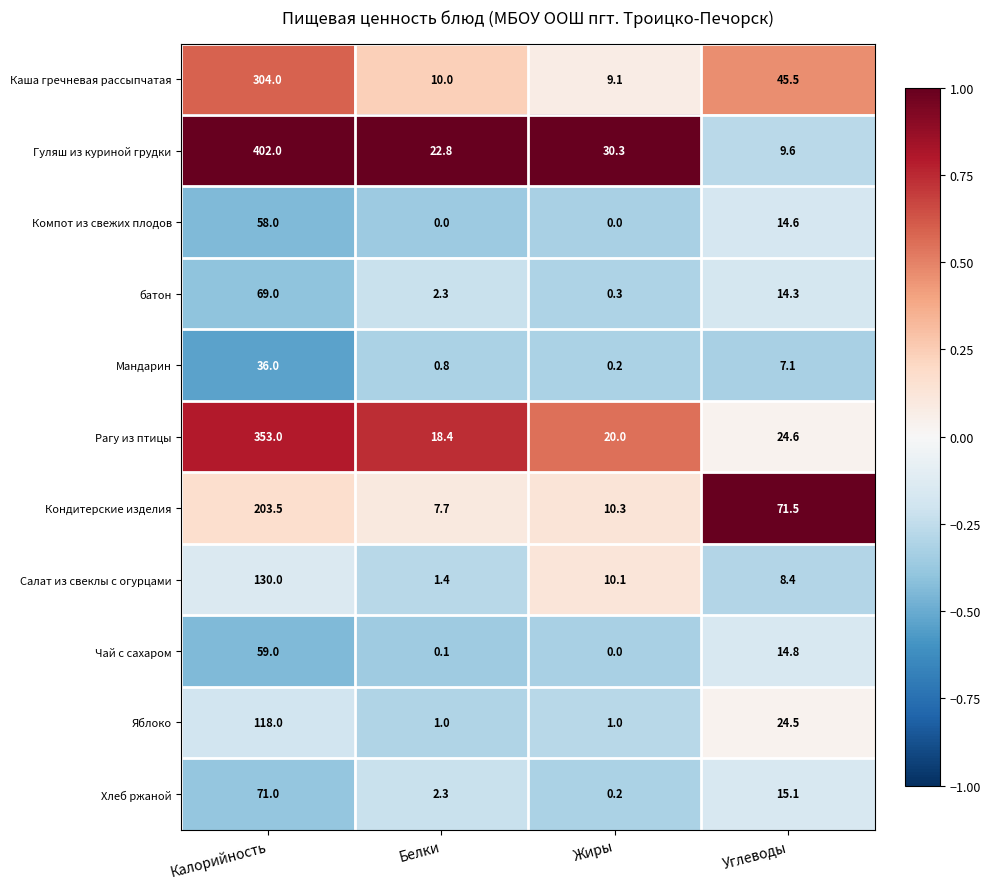

True or false: батон has a value of 4.9 at Углеводы.

False